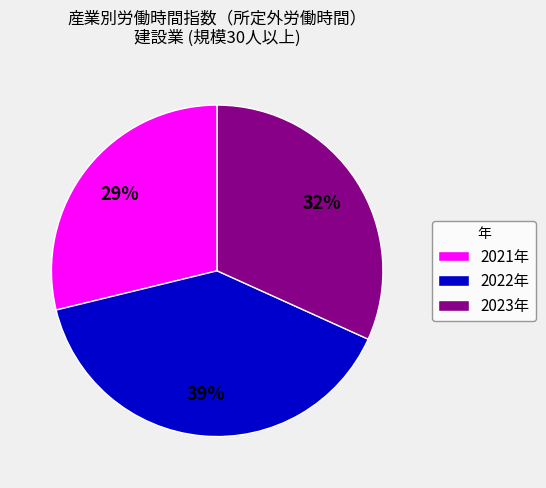

Which category has the smallest portion of the pie?

2021年